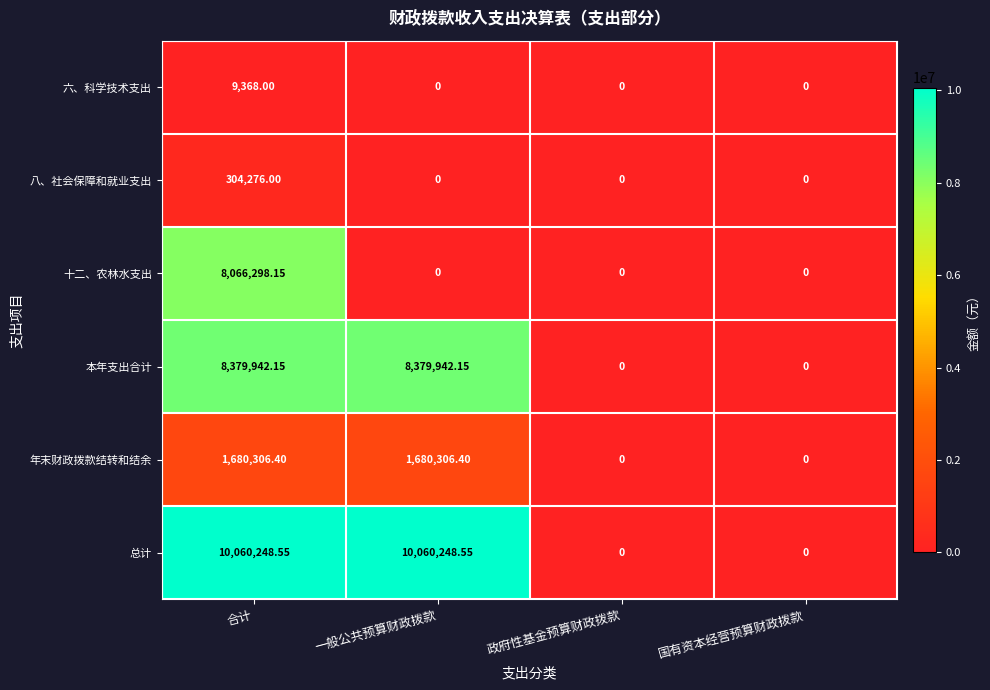

Where does the 总计 series first go above 10060248?

合计